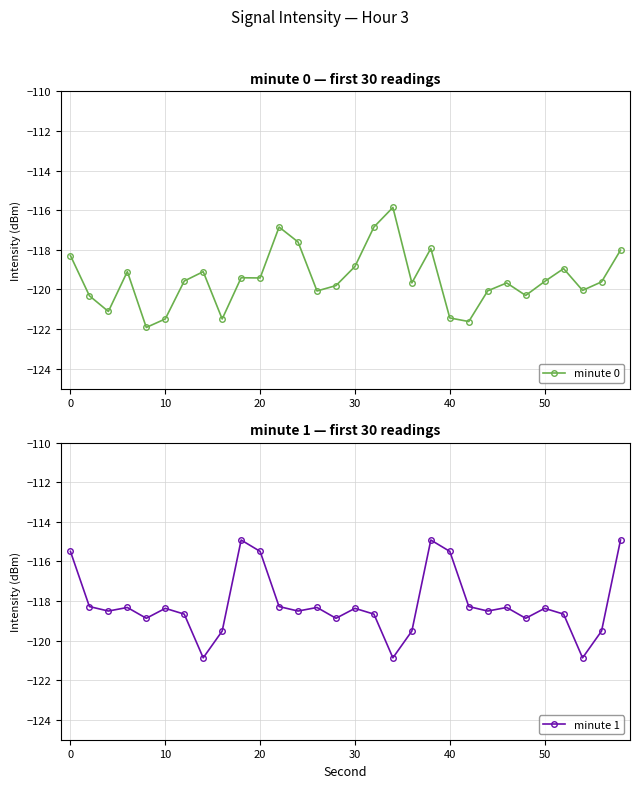

True or false: minute 0 has more than 1 interior local peaks.

True